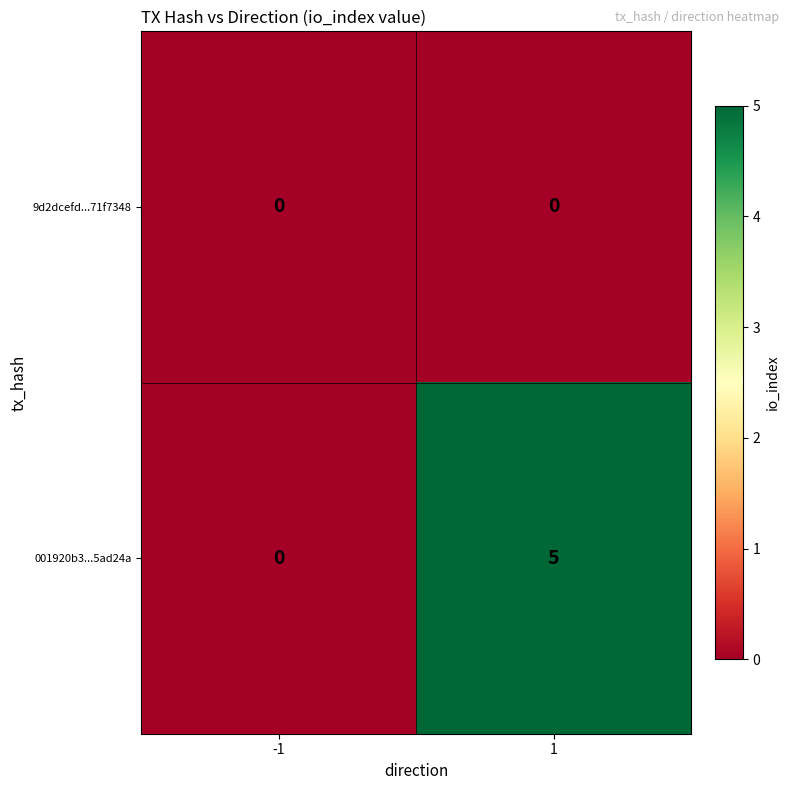

Reading left to right, extract all data points from this chart.

9d2dcefd...71f7348: -1=0	1=0
001920b3...5ad24a: -1=0	1=5